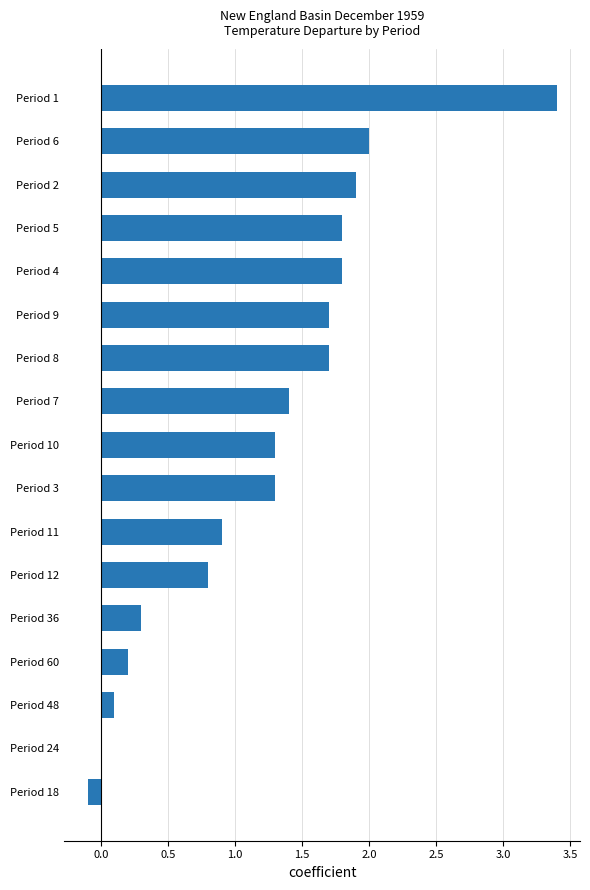

At which category does the chart reach its peak across all series?

Period 1